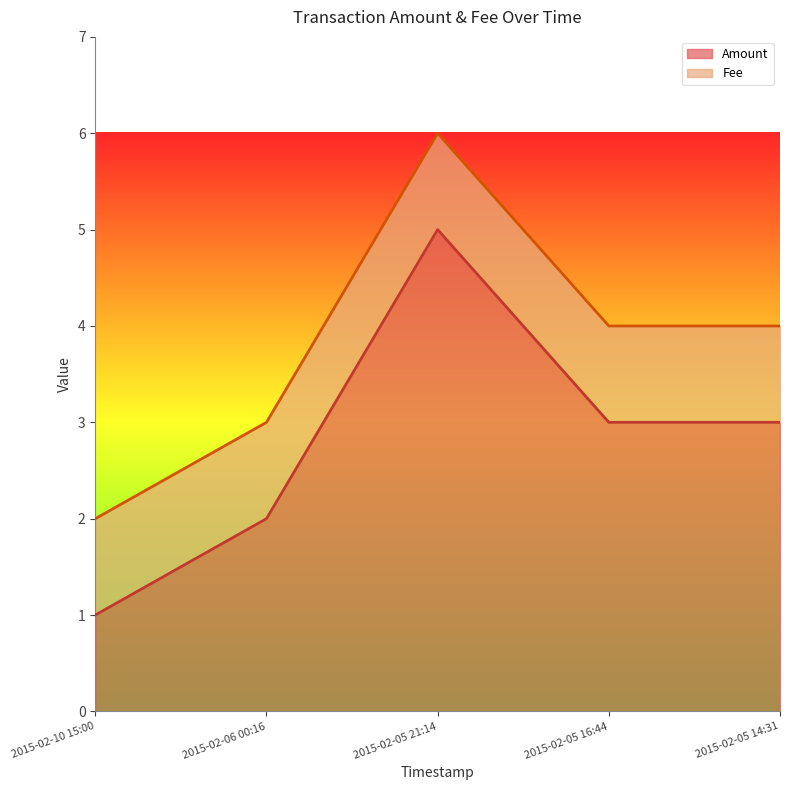

What is the maximum value shown in the chart?

5